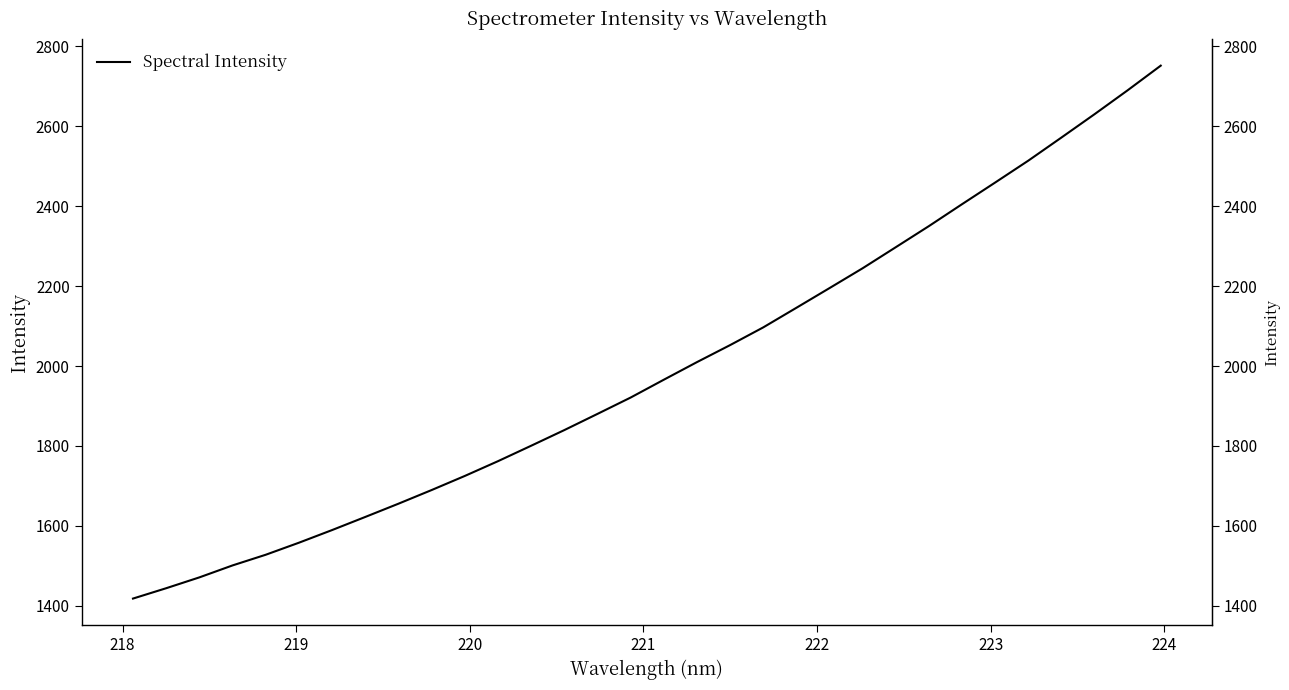

How many data points does each series have?

32